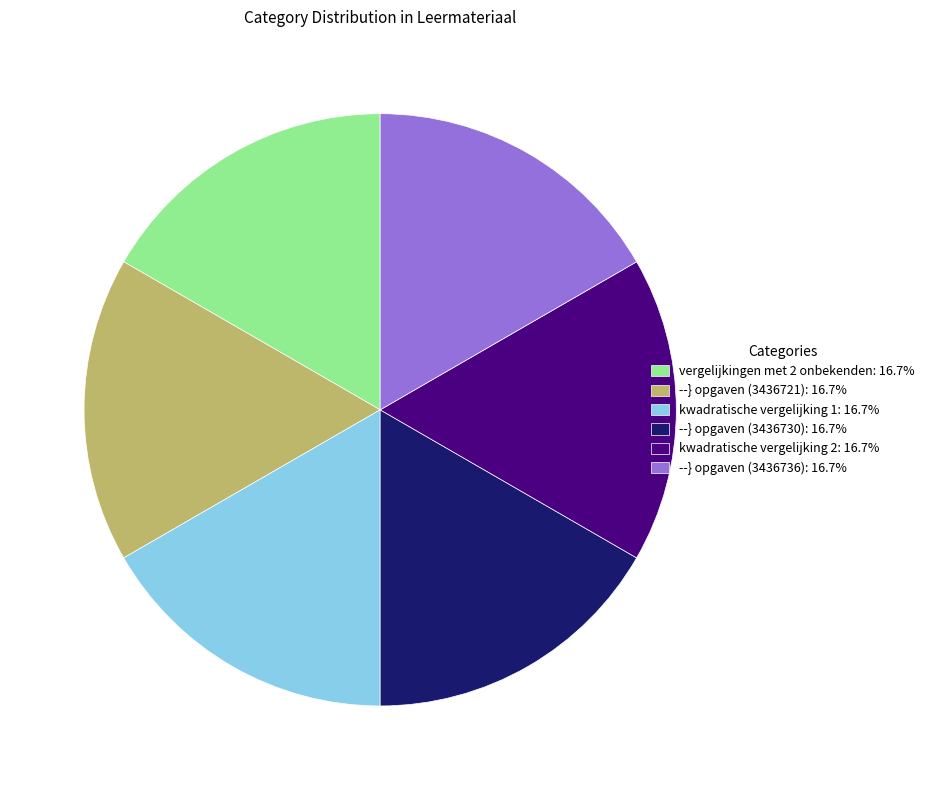

How many segments does this pie chart have?

6